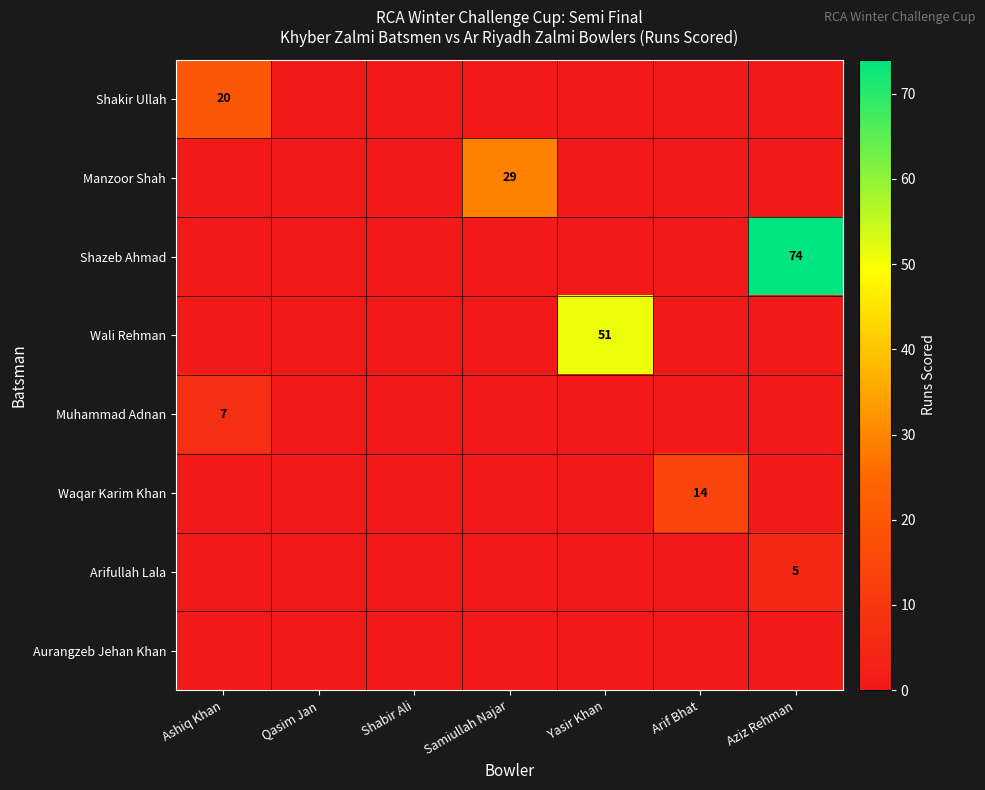

What is the sum of the Manzoor Shah values at Samiullah Najar and Shabir Ali?

29